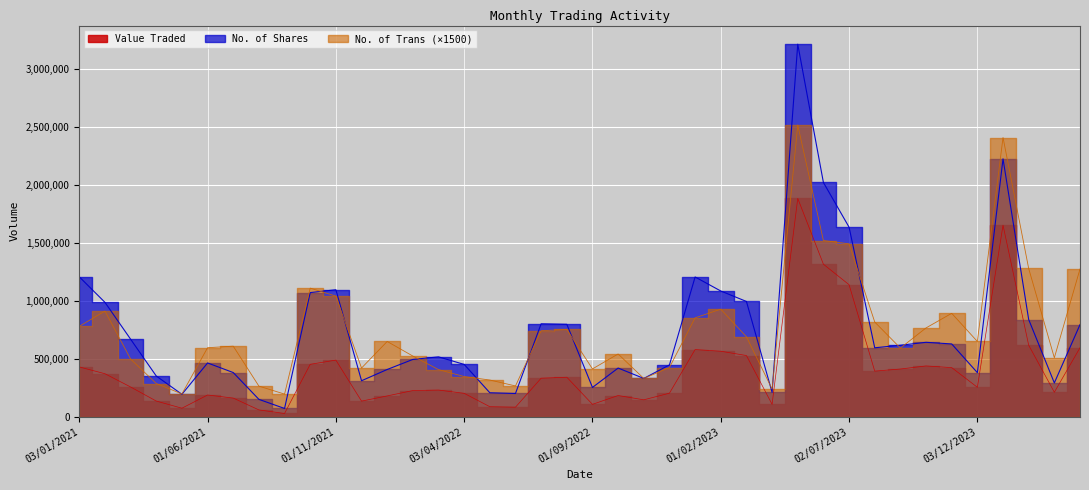

True or false: No. of Trans and Value Traded cross at least once.

False